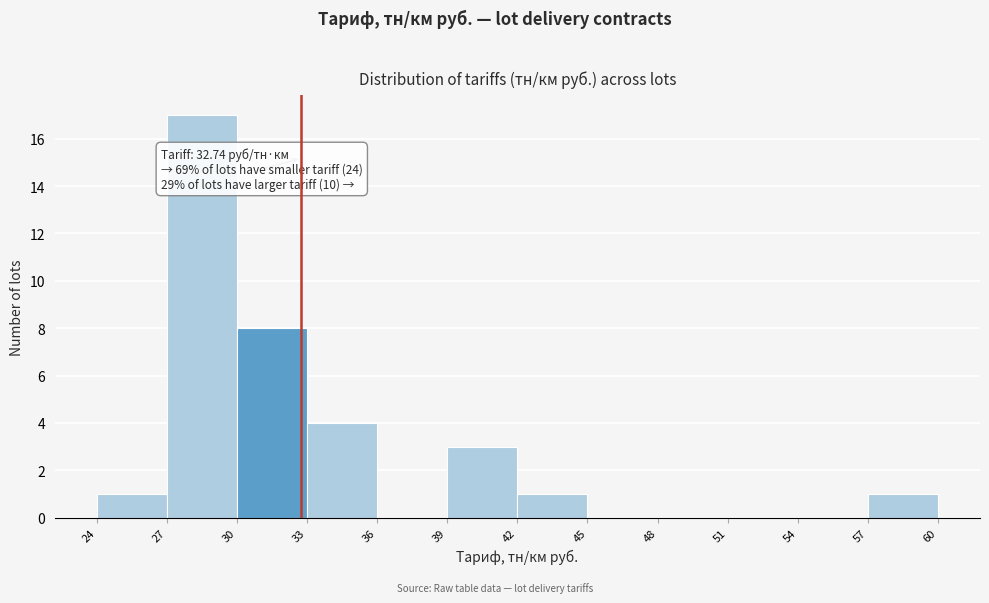

Over which range of the x-axis is the bar tallest?

27 to 30